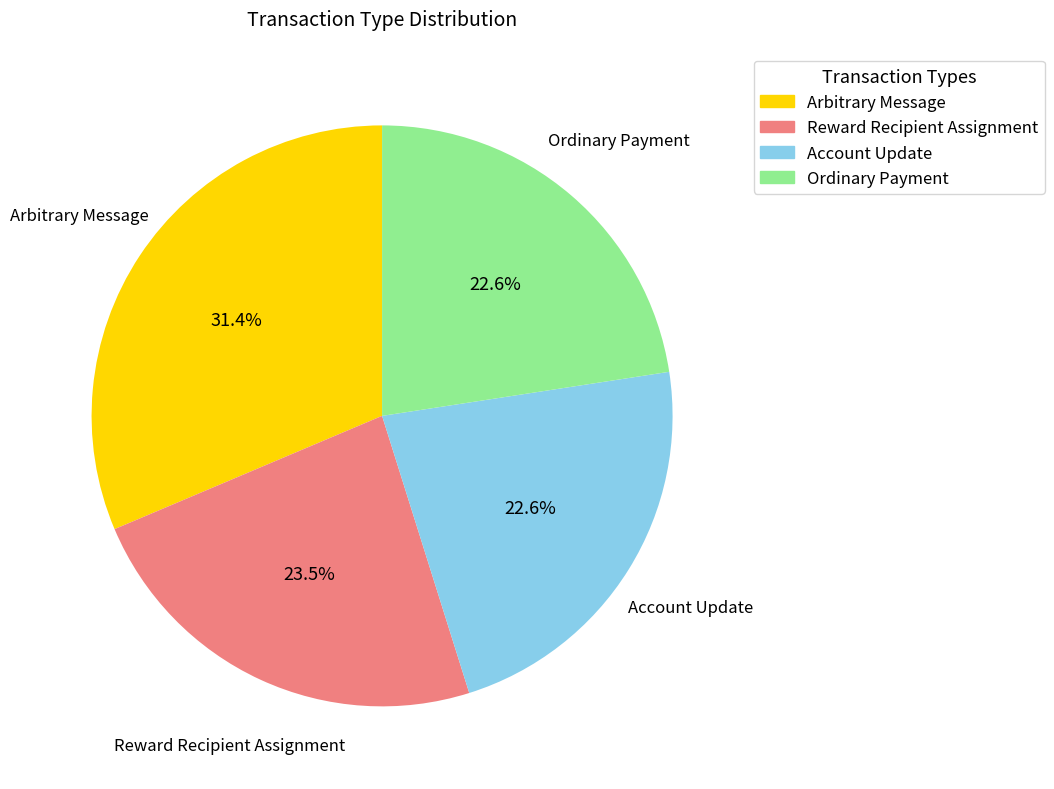

Does Reward Recipient Assignment represent more than half of the total?

No